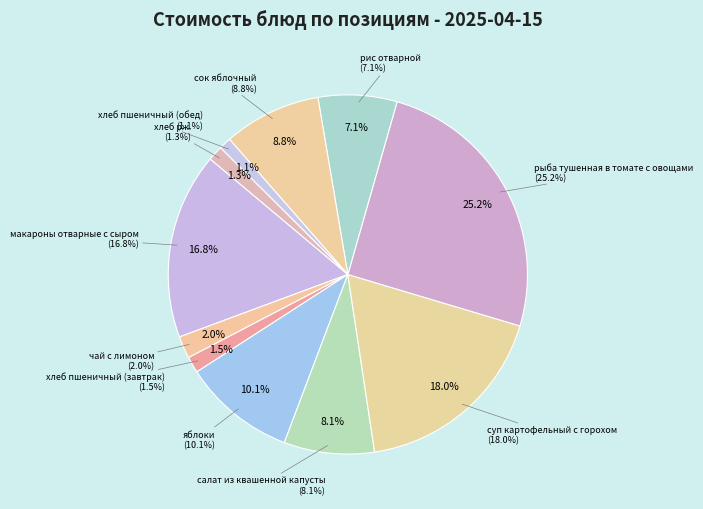

Does сок яблочный account for over 50% of the chart?

No